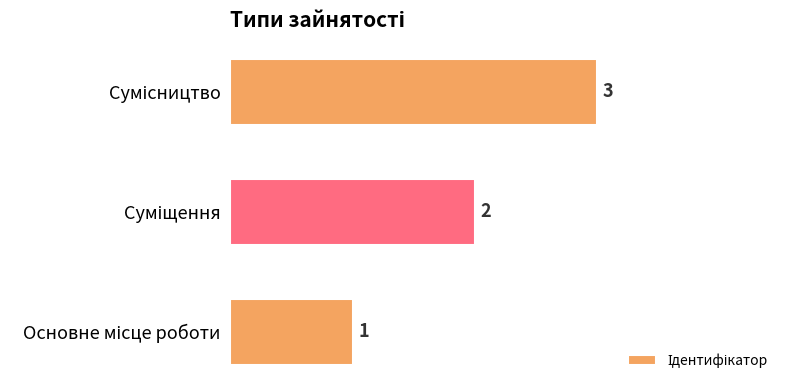

Count the values in the range 1 to 3.

3